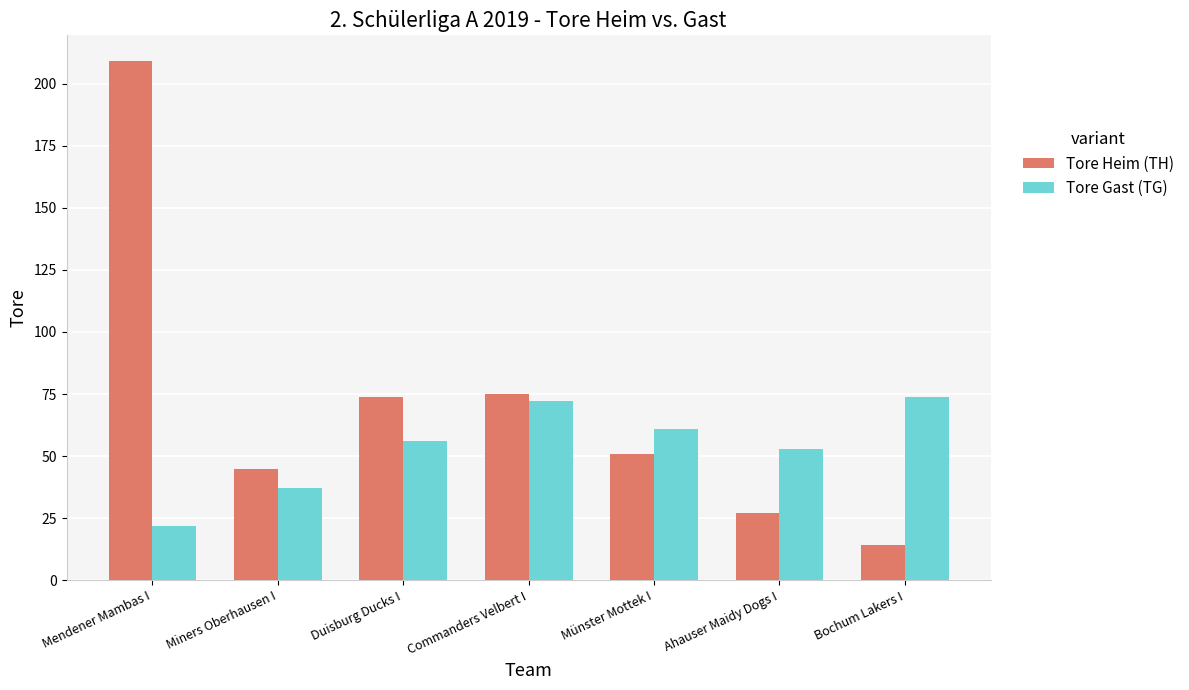

Reading right to left, transcribe all the data shown in this chart.

Tore Heim (TH): Bochum Lakers I=14	Ahauser Maidy Dogs I=27	Münster Mottek I=51	Commanders Velbert I=75	Duisburg Ducks I=74	Miners Oberhausen I=45	Mendener Mambas I=209
Tore Gast (TG): Bochum Lakers I=74	Ahauser Maidy Dogs I=53	Münster Mottek I=61	Commanders Velbert I=72	Duisburg Ducks I=56	Miners Oberhausen I=37	Mendener Mambas I=22